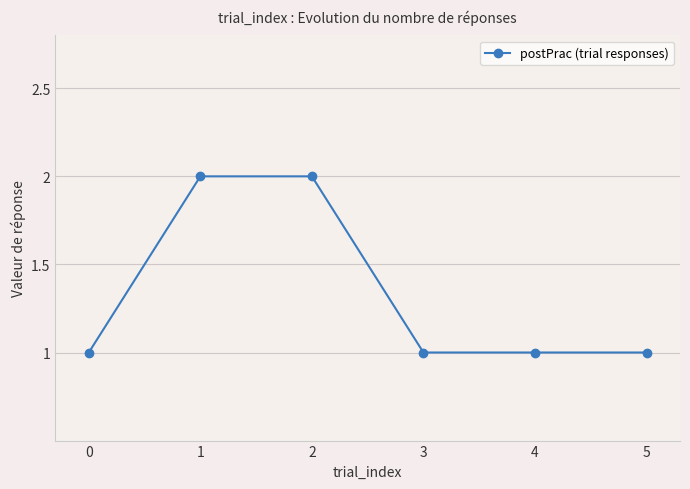

What is the ratio of the value at 3 to the value at 4?

1.0